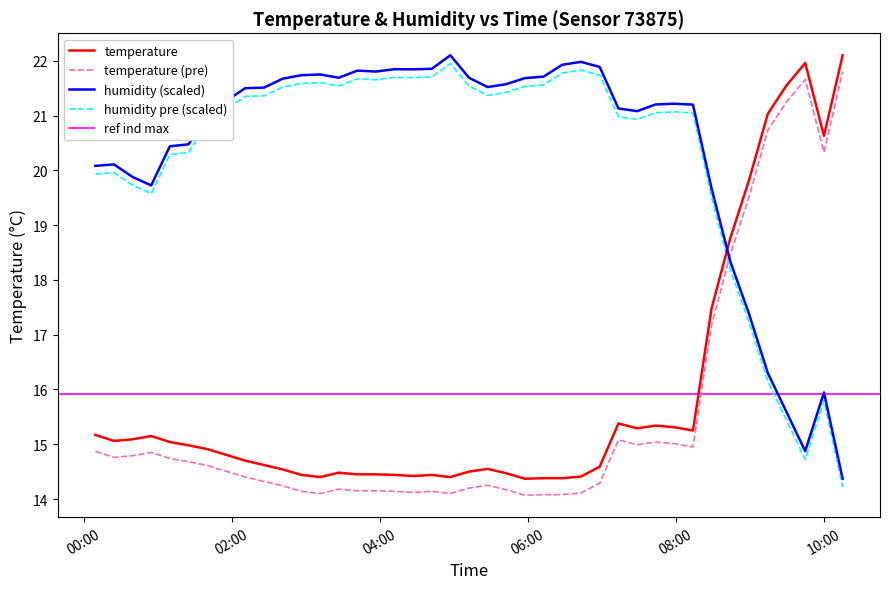

Does the chart have visible grid lines?

No